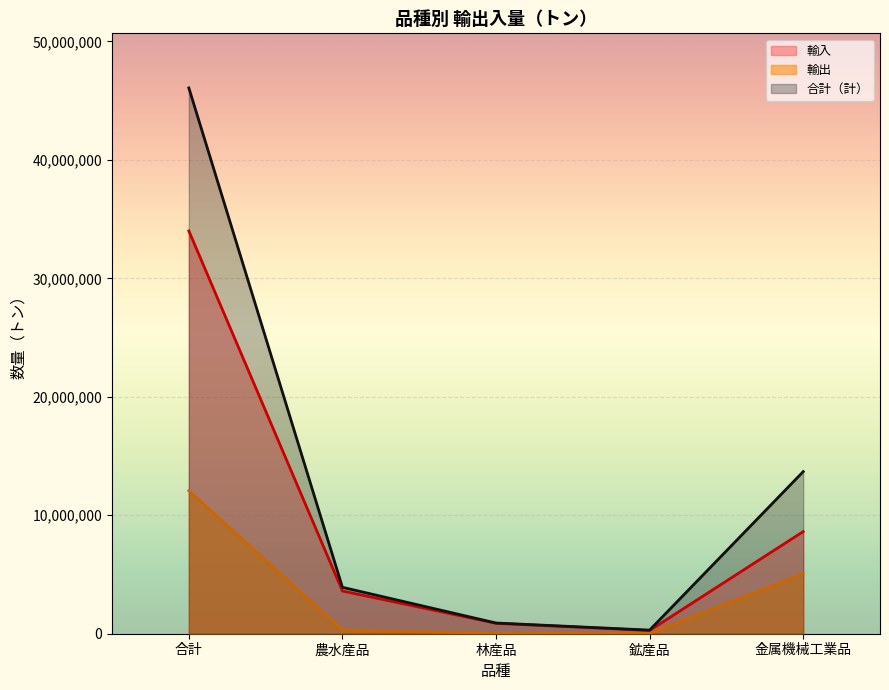

Is the value of 輸出 at 林産品 greater than the value of 輸入 at 林産品?

No